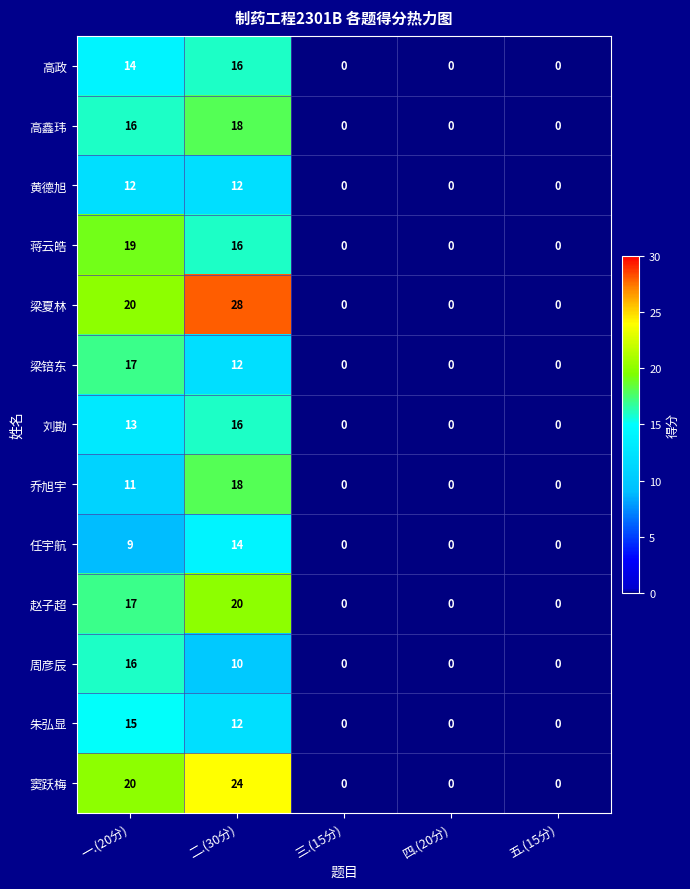

What is the sum of the 乔旭宇 values at 一.(20分) and 三.(15分)?

11